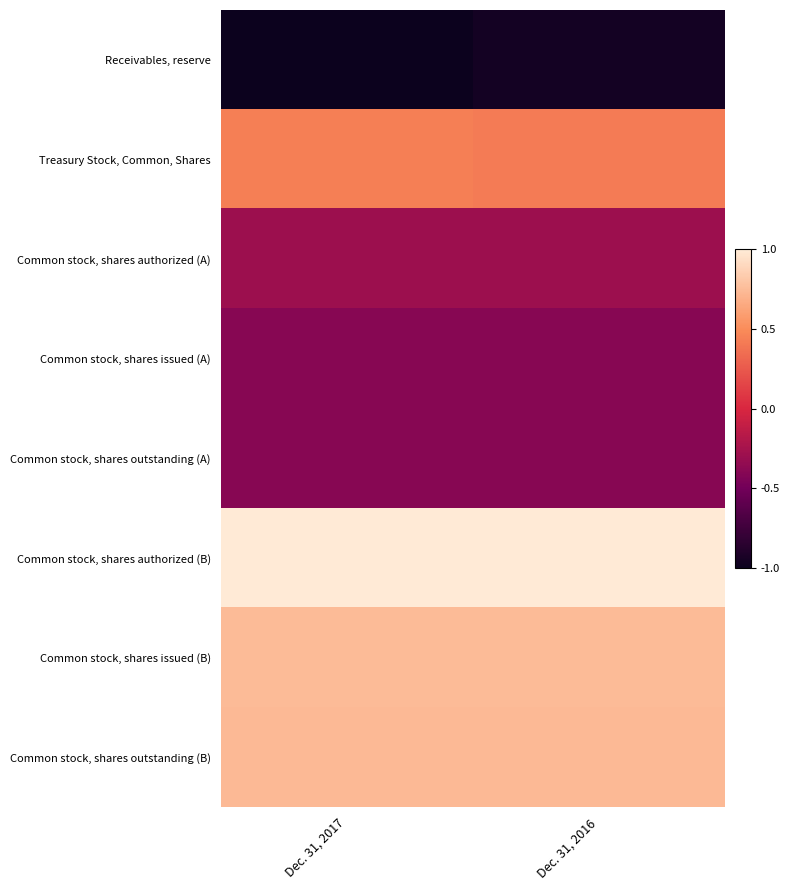

Between Dec. 31, 2017 and Dec. 31, 2016, which is larger?

Dec. 31, 2016